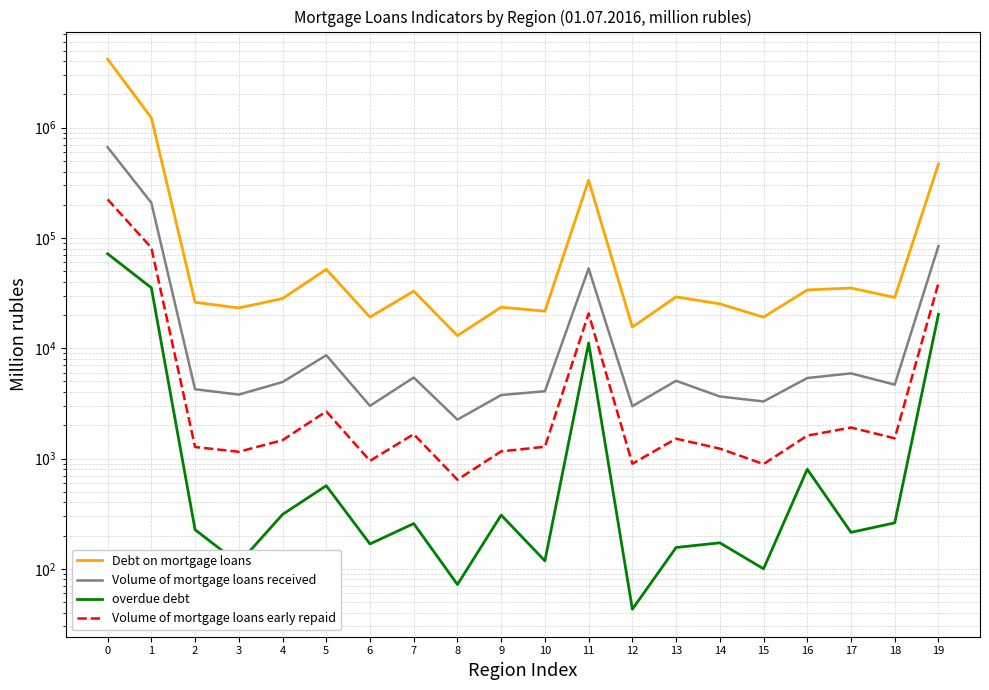

What value does the Volume of mortgage loans early repaid series have at 19, to the nearest 100?

39000